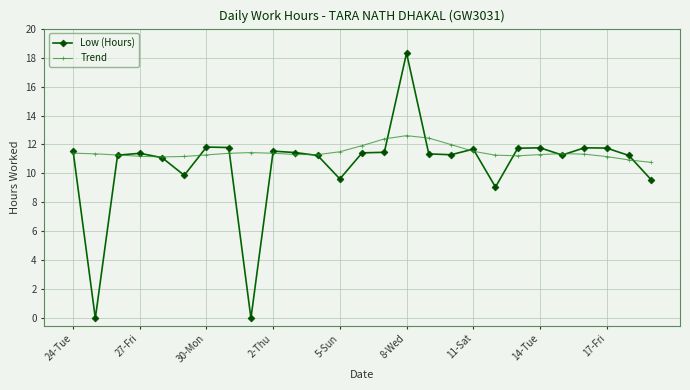

At how many categories does at least one series exceed 1?

27